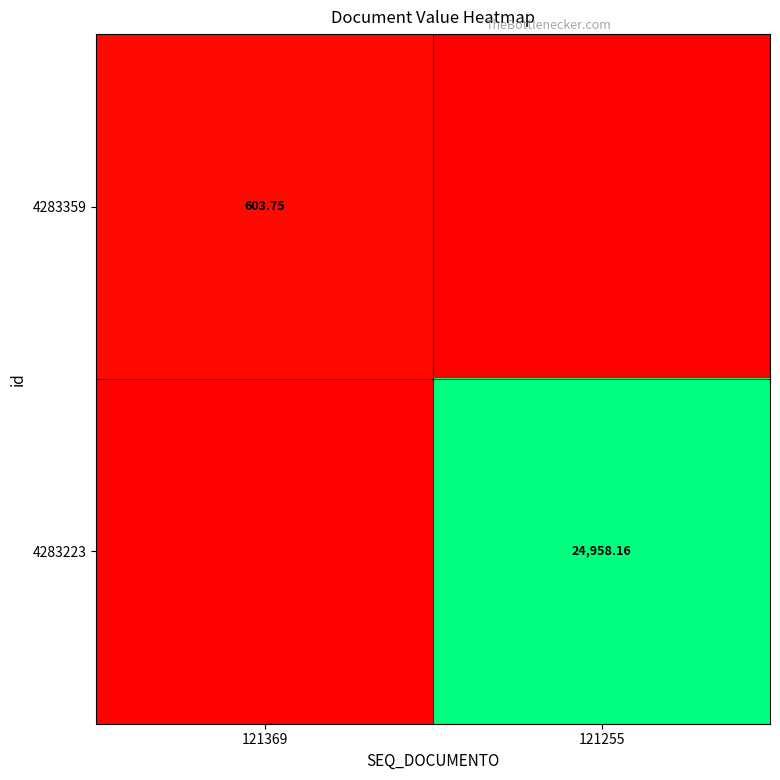

Count the number of data series in this chart.

2